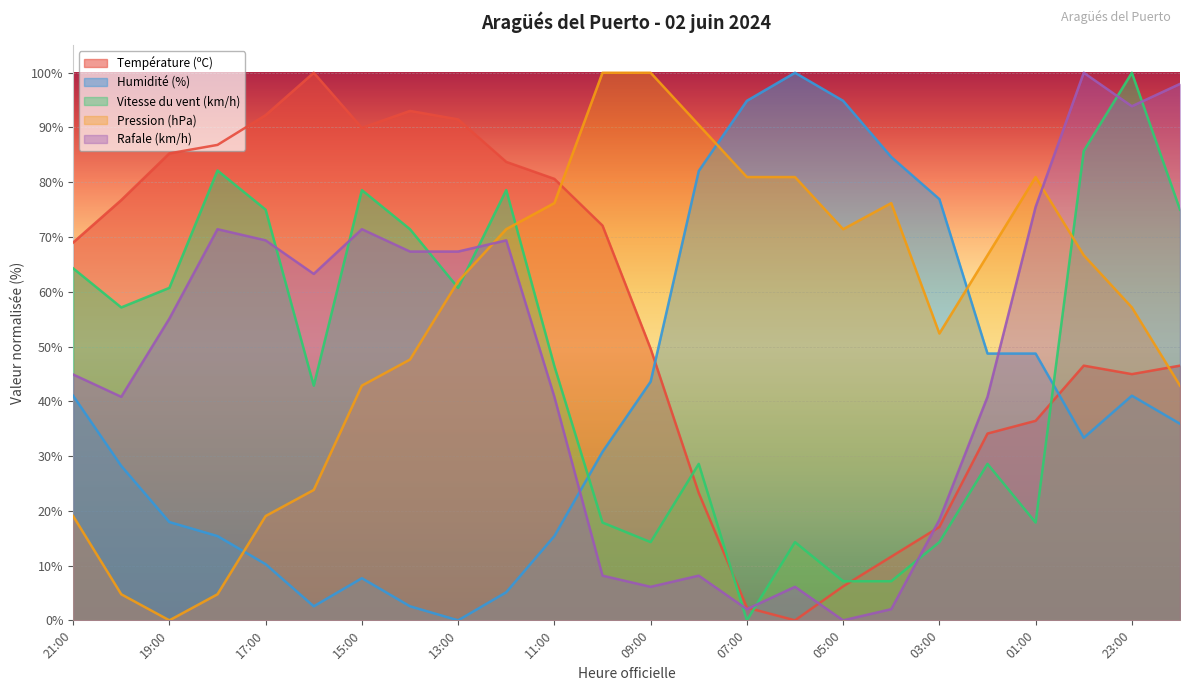

How many positive values does the Température (ºC) series have?

23